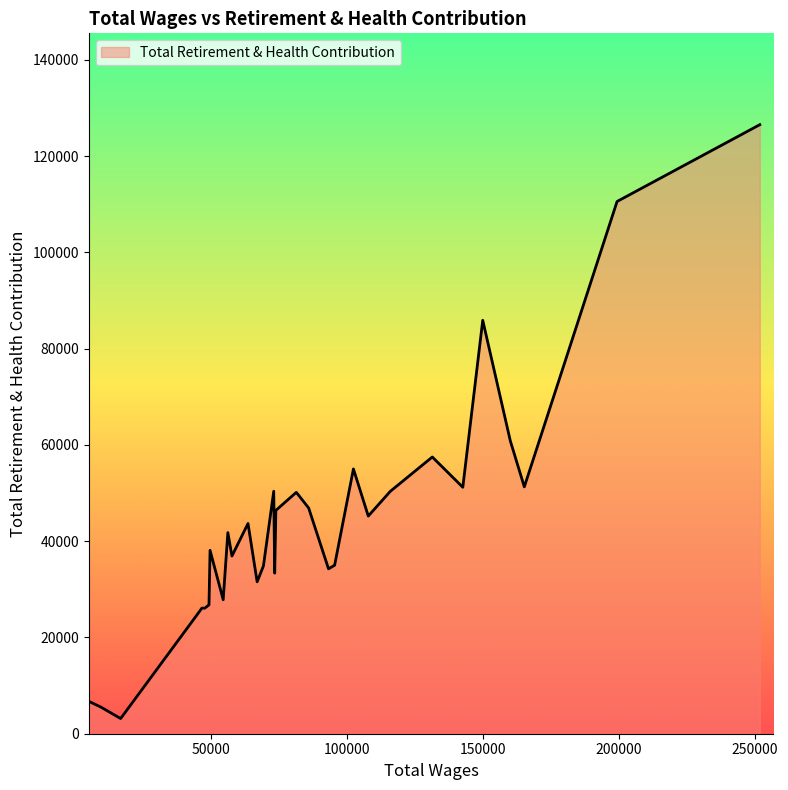

What is the smallest value displayed?

3151